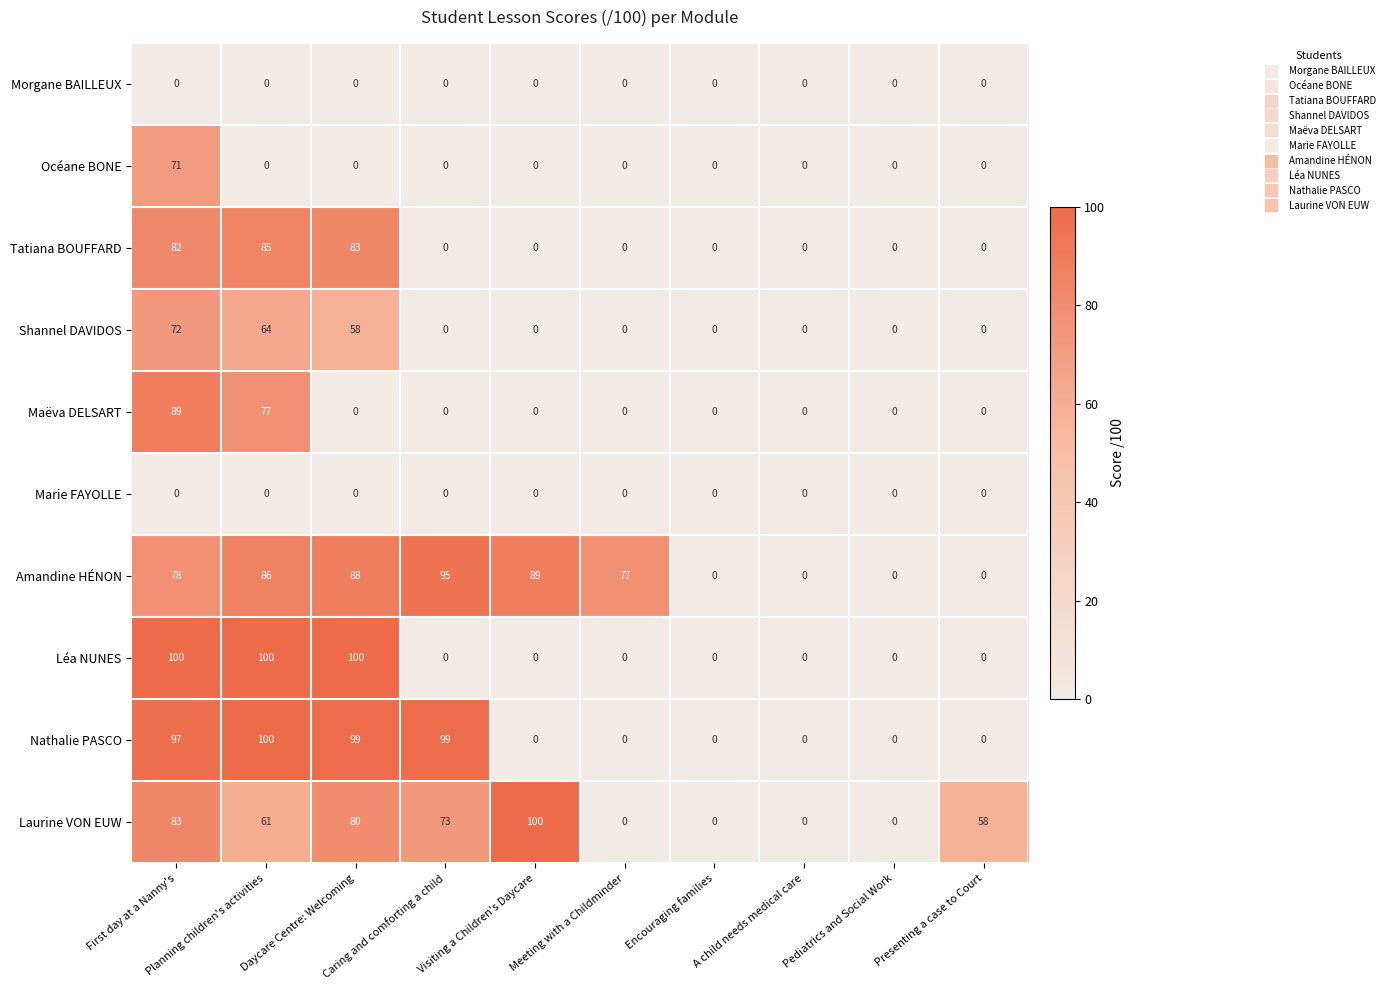

At how many categories does at least one series exceed 70?

6